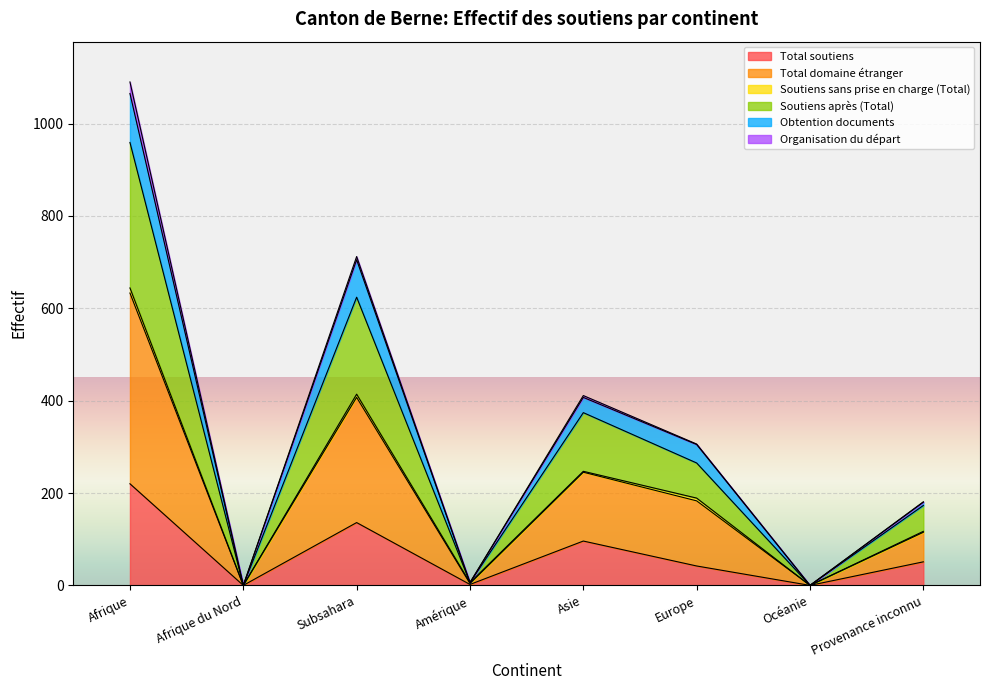

What is the difference between the highest and lowest values at Afrique?

845